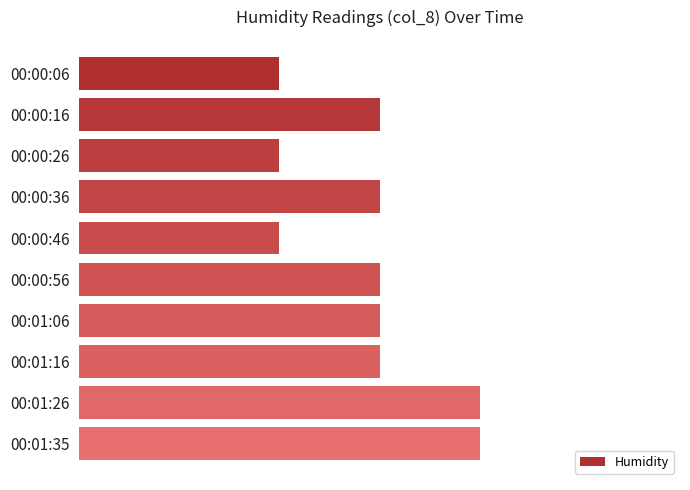

Are the bars horizontal?

Yes